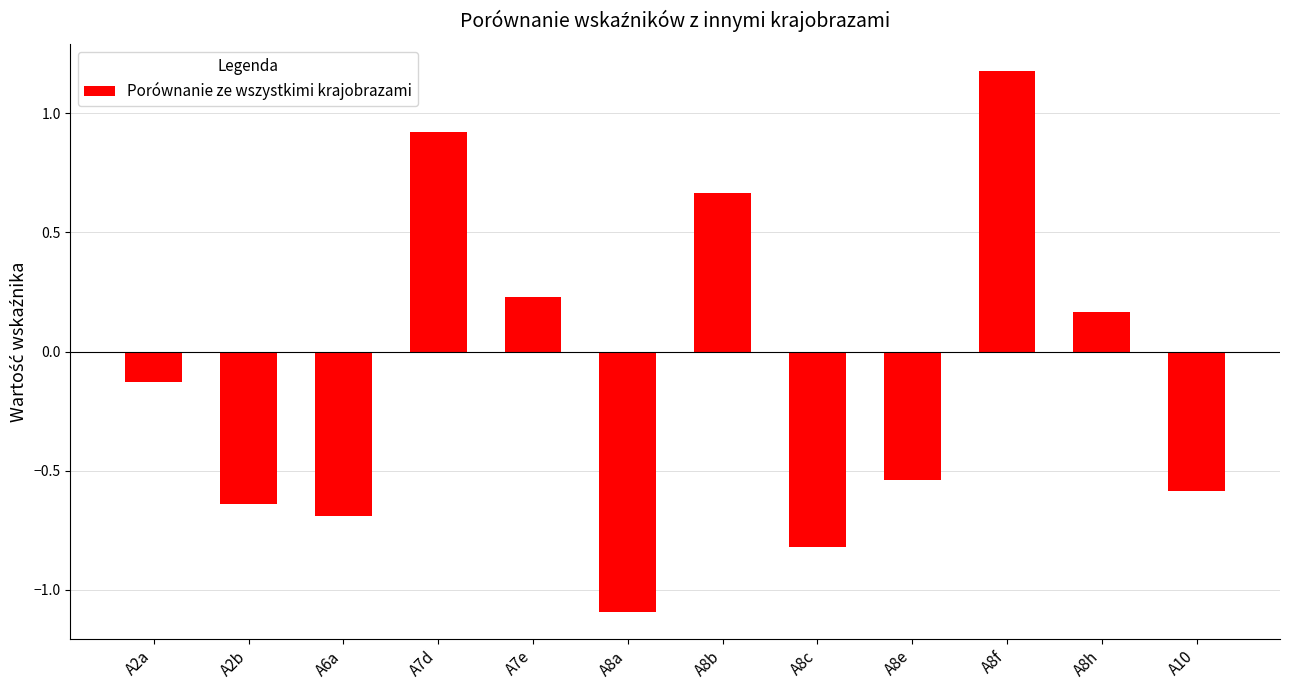

Rank the categories by value from highest to lowest.

A8f, A7d, A8b, A7e, A8h, A2a, A8e, A10, A2b, A6a, A8c, A8a